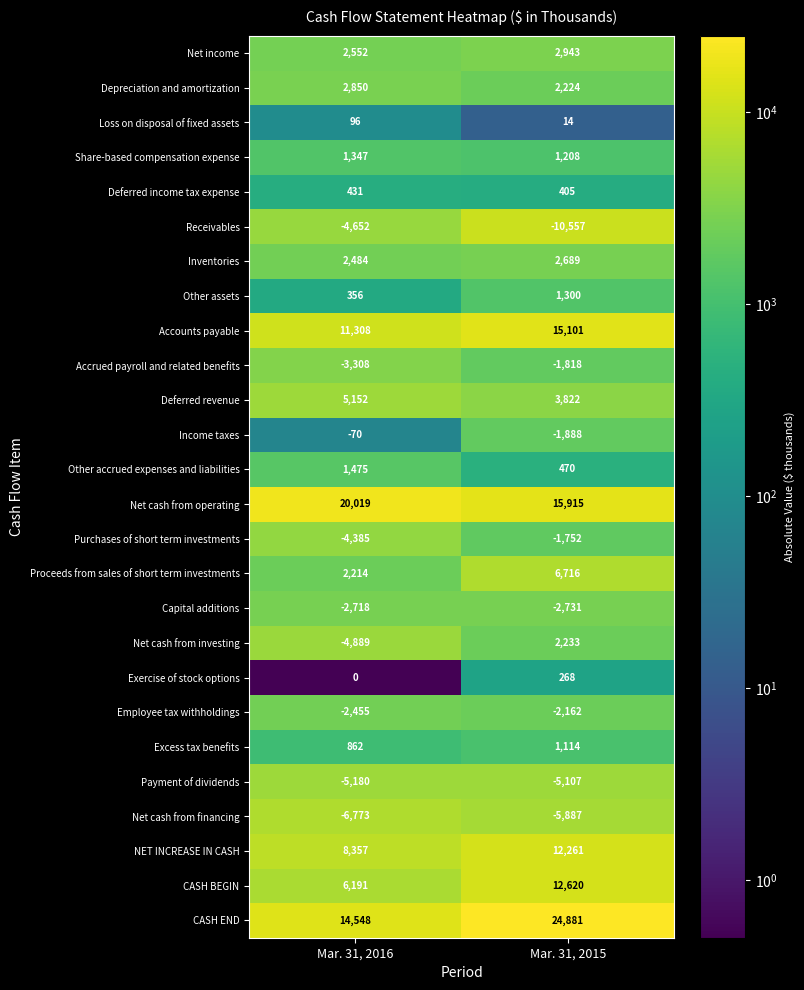

What is the sum of the Capital additions values at Mar. 31, 2016 and Mar. 31, 2015?

-5449